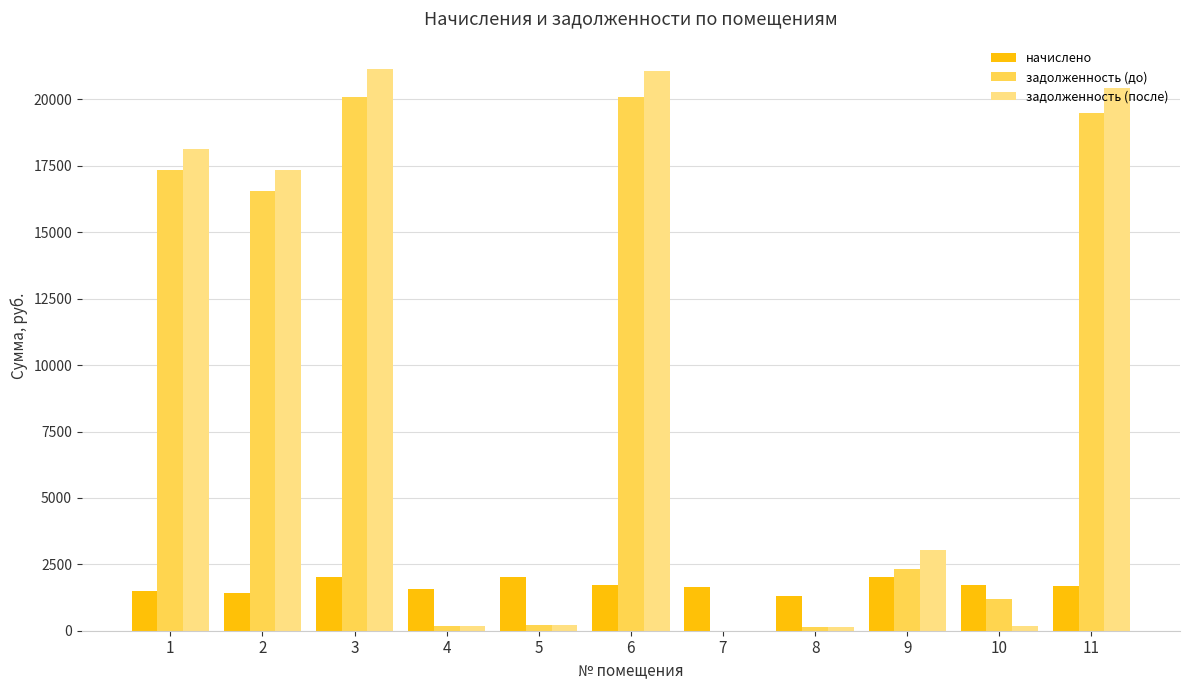

The value of задолженность (до) at 6 is 20102.9. True or false?

True